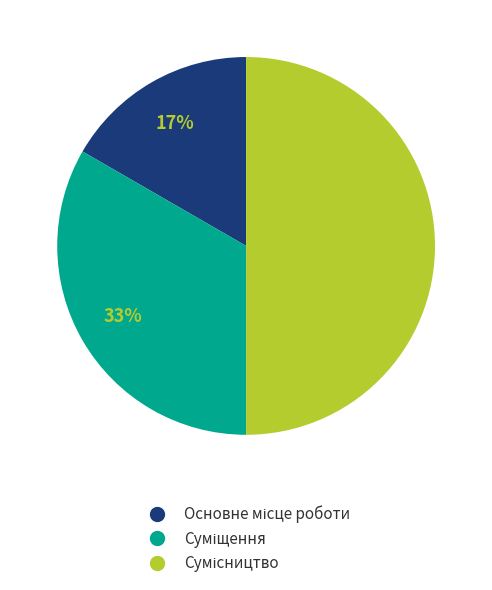

How many segments does this pie chart have?

3